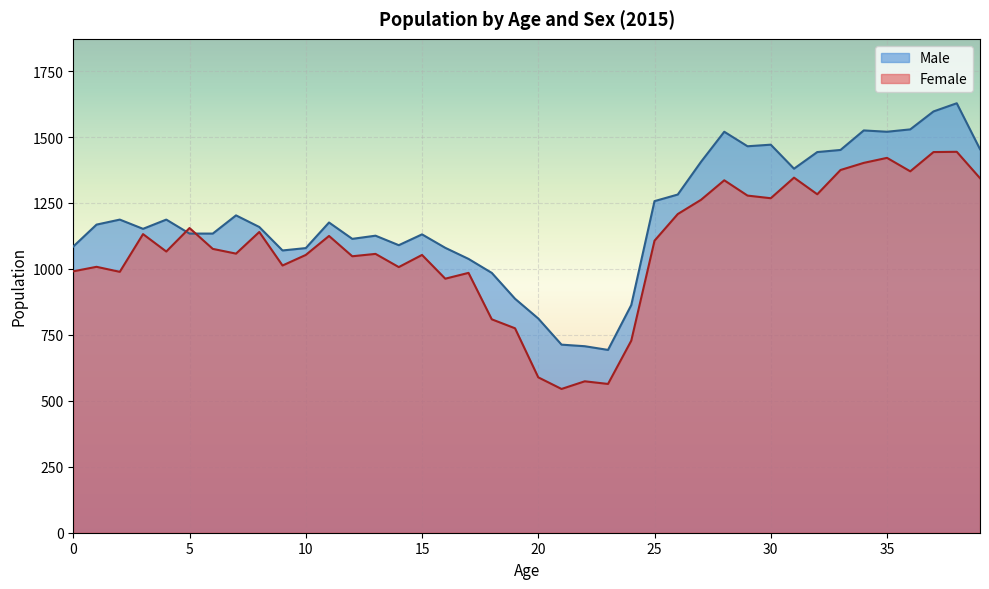

What is the highest value of the Male series?

1628